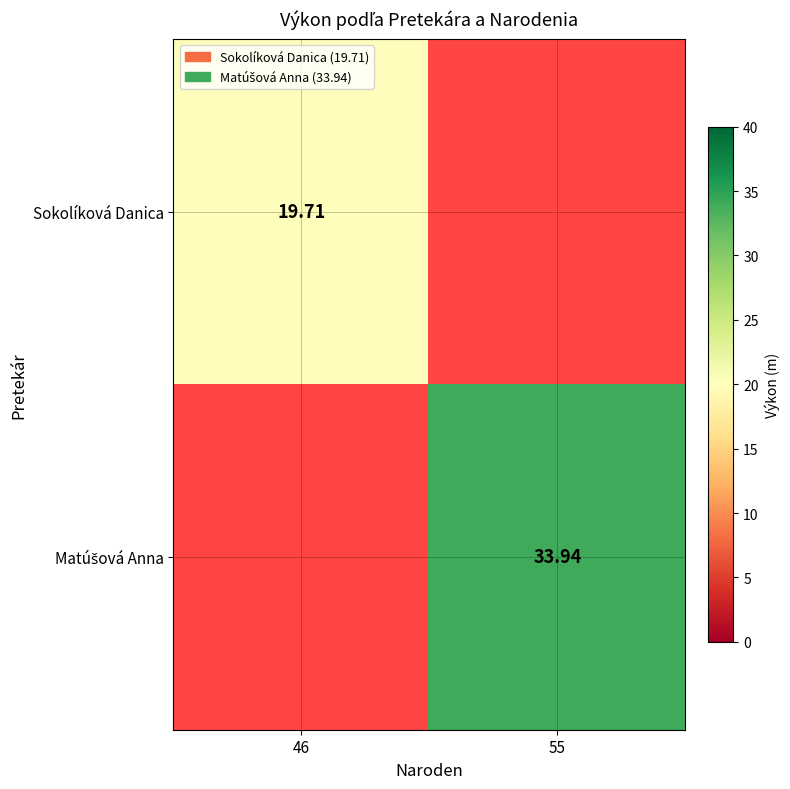

List the series in order of their overall mean, highest first.

Matúšová Anna, Sokolíková Danica